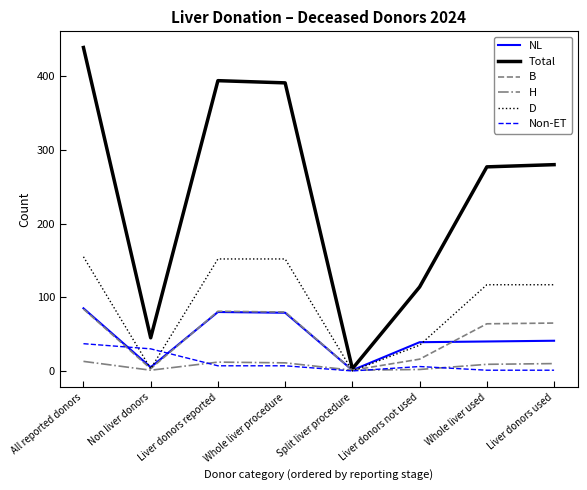

In B, how many points are lower than both neighbors (excluding endpoints)?

2